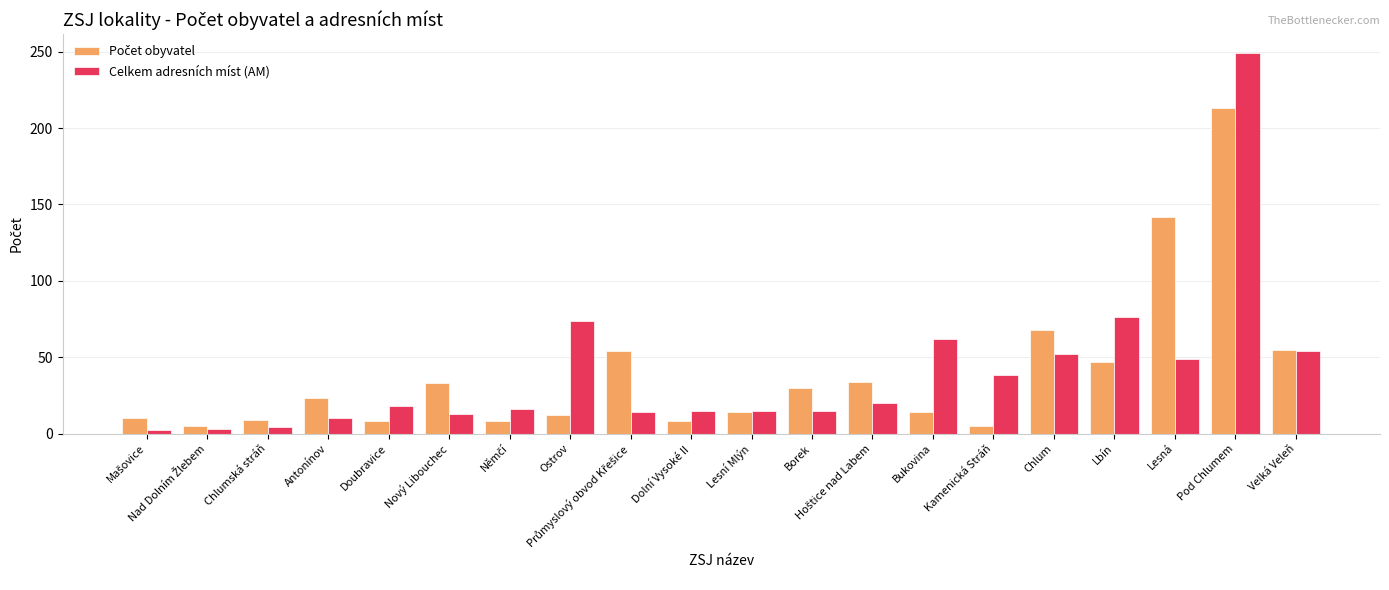

Which series has the widest spread of values?

Celkem adresních míst (AM)